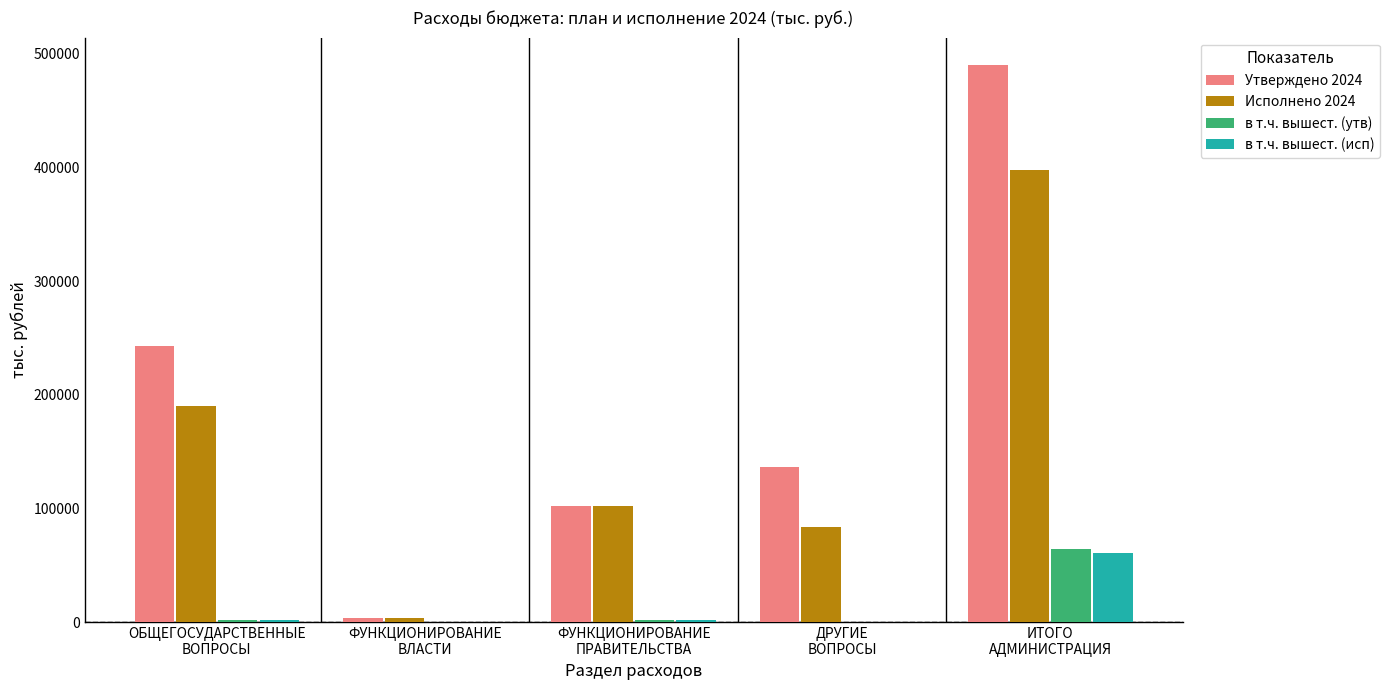

Reading left to right, list all the values displayed in this chart.

Утверждено 2024: 243214.5	4012.7	102256.4	136935.4	489423.1
Исполнено 2024: 190097.1	4012.7	102046.5	84037.9	397180.8
в т.ч. вышест. (утв): 2480.0	0.0	2480.0	0.0	64228.8
в т.ч. вышест. (исп): 2480.0	0.0	2480.0	0.0	60586.0